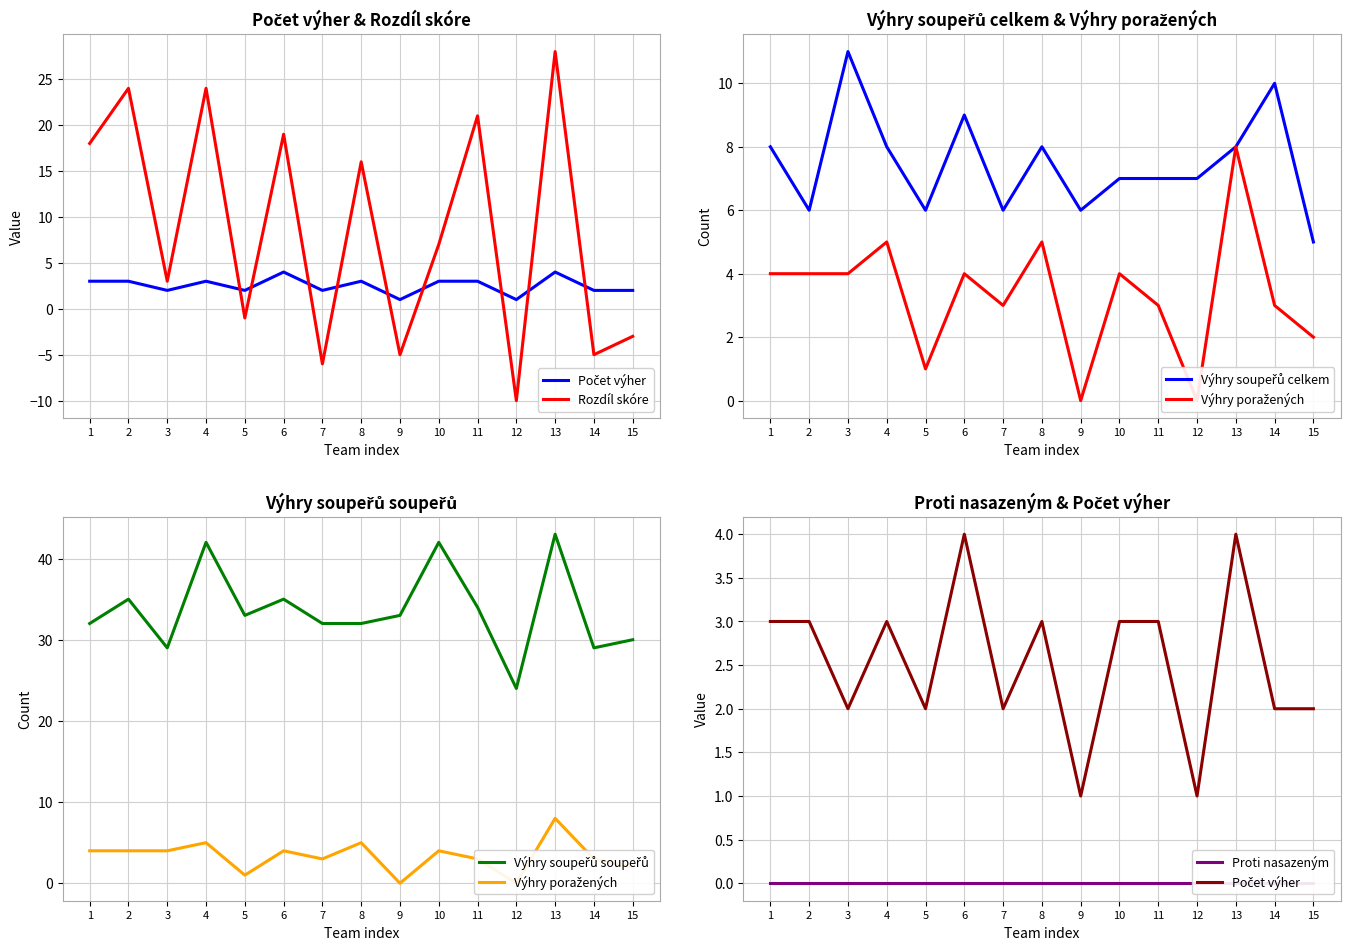

Reading left to right, transcribe all the data shown in this chart.

Počet výher: 3	3	2	3	2	4	2	3	1	3	3	1	4	2	2
Rozdíl skóre: 18	24	3	24	-1	19	-6	16	-5	7	21	-10	28	-5	-3
Výhry soupeřů celkem: 8	6	11	8	6	9	6	8	6	7	7	7	8	10	5
Výhry poražených: 4	4	4	5	1	4	3	5	0	4	3	0	8	3	2
Výhry soupeřů soupeřů: 32	35	29	42	33	35	32	32	33	42	34	24	43	29	30
Proti nasazeným: 0	0	0	0	0	0	0	0	0	0	0	0	0	0	0